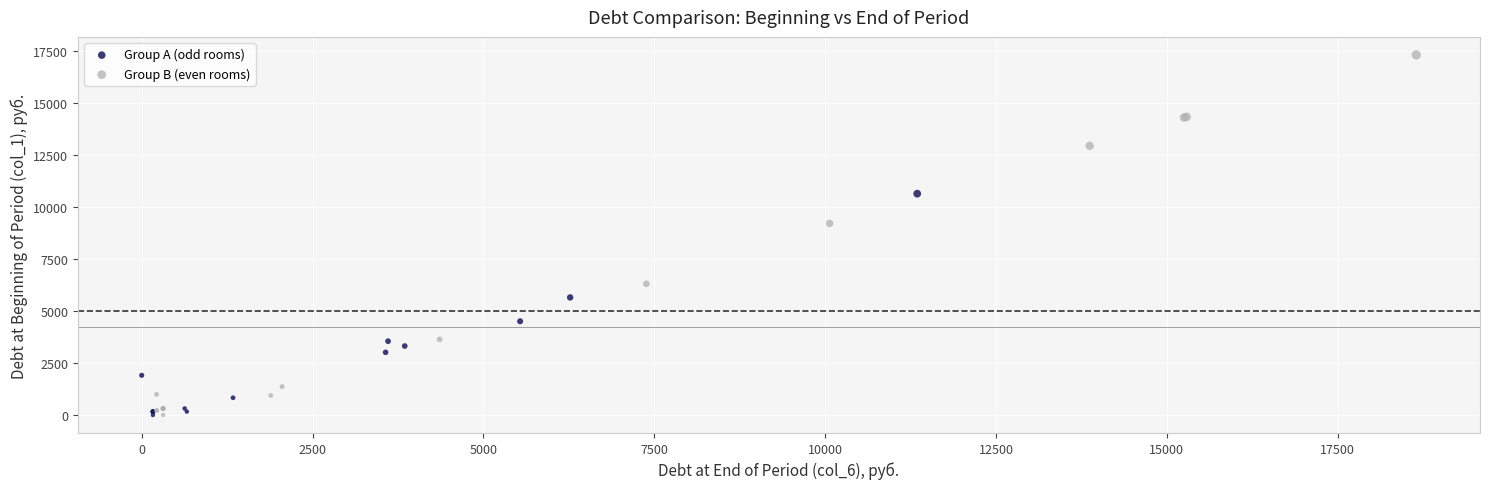

Which series reaches the maximum Y coordinate?

Group B (even rooms)